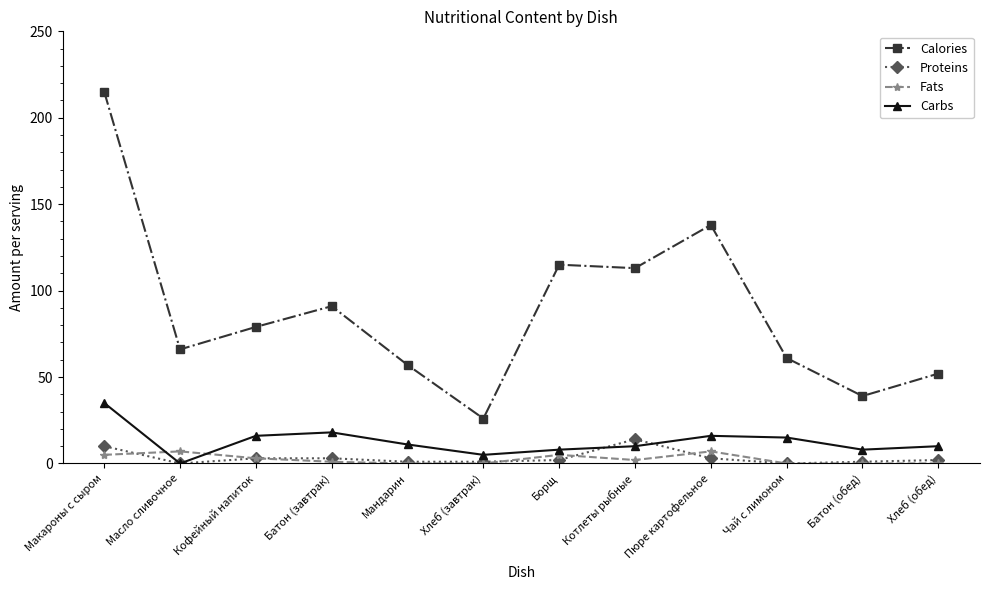

The Proteins series shows 2 at Хлеб (обед). True or false?

True